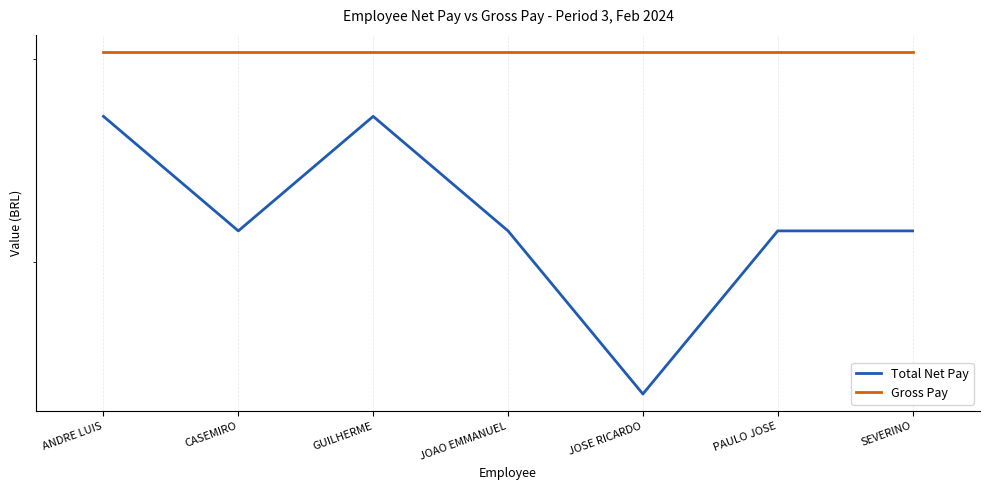

Does the chart have visible grid lines?

Yes